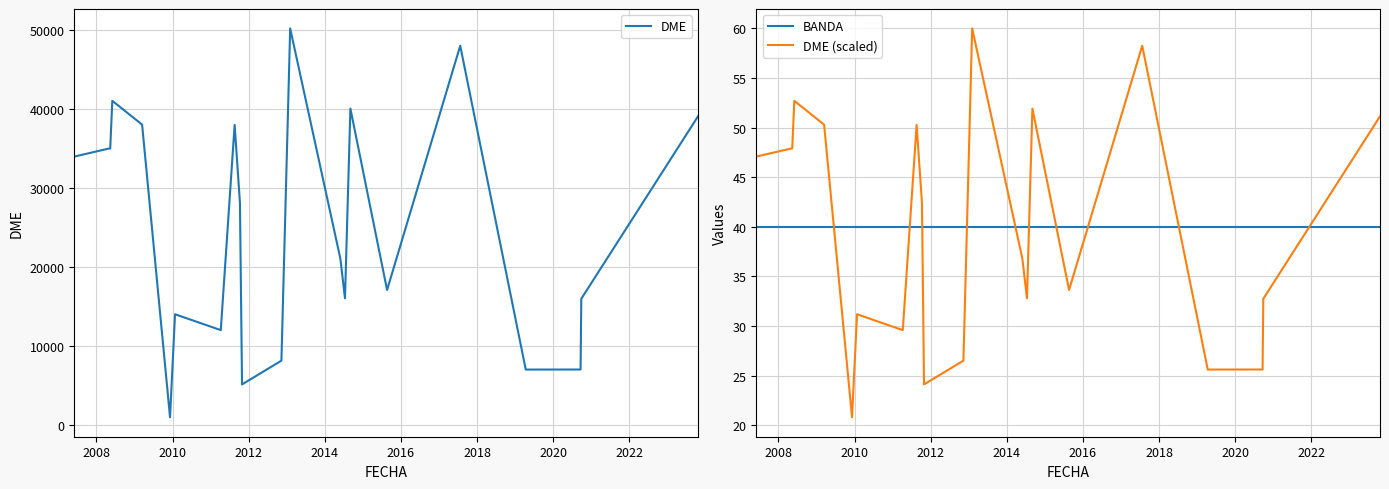

How many times do DME (scaled) and BANDA cross each other?

10